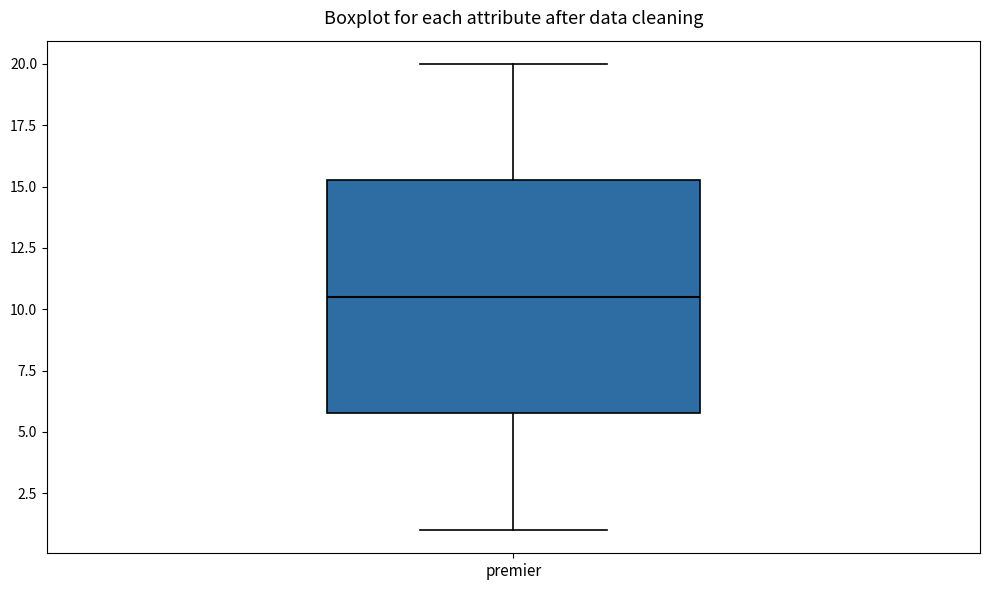

Where is the lower edge of the box for premier on the y-axis? The values are not printed on the chart, so give them approximately, as read against the axis.

6.0